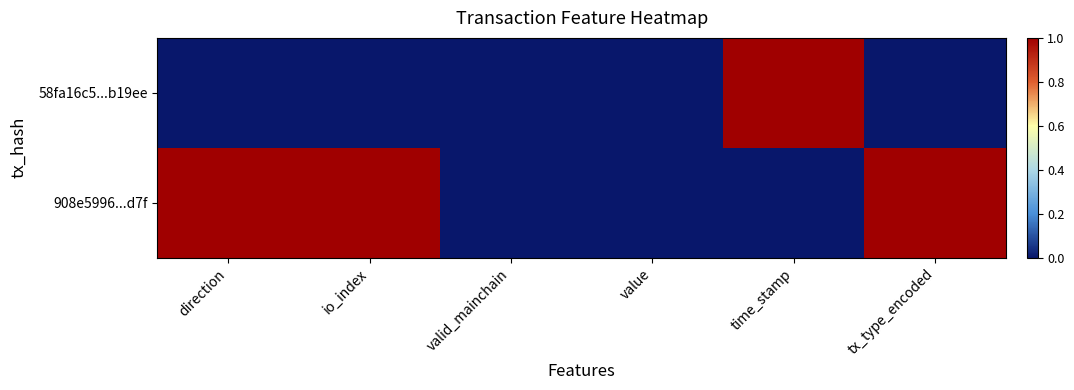

Reading left to right, list all the values displayed in this chart.

58fa16c5...b19ee: direction=0	io_index=0	valid_mainchain=0	value=0	time_stamp=1	tx_type_encoded=0
908e5996...d7f: direction=1	io_index=1	valid_mainchain=0	value=0	time_stamp=0	tx_type_encoded=1